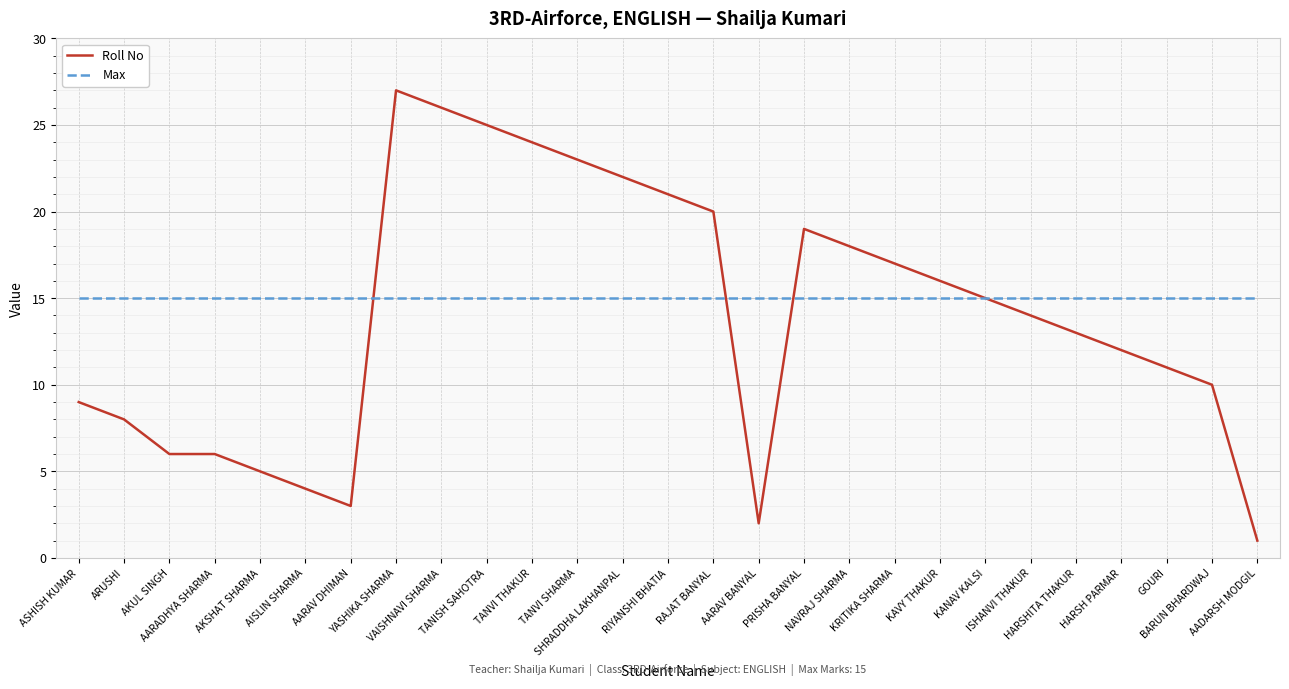

What are all the series names shown in the legend?

Roll No, Max